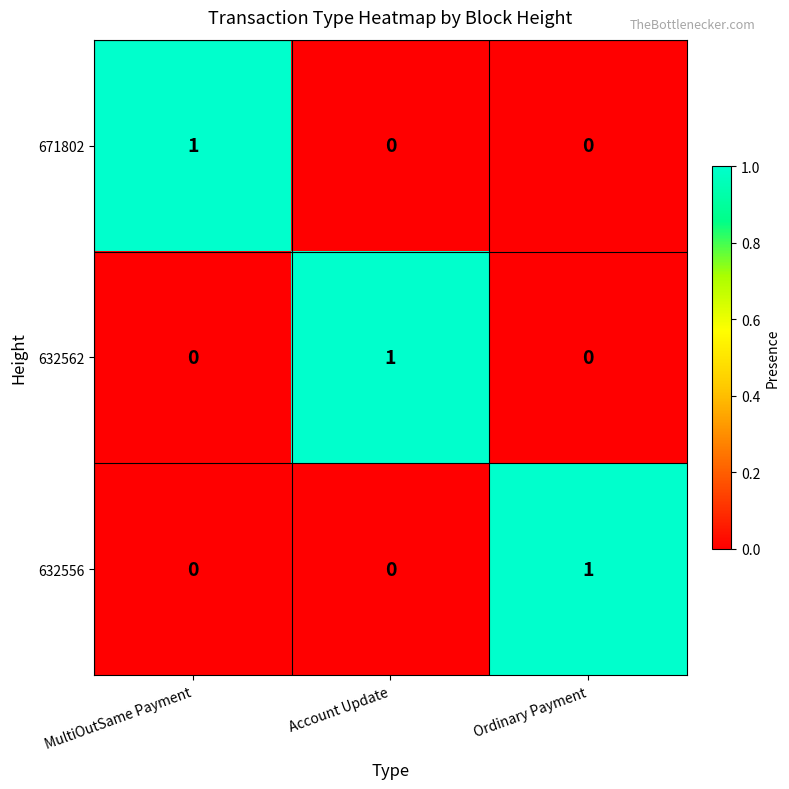

Reading left to right, extract all data points from this chart.

671802: 1	0	0
632562: 0	1	0
632556: 0	0	1